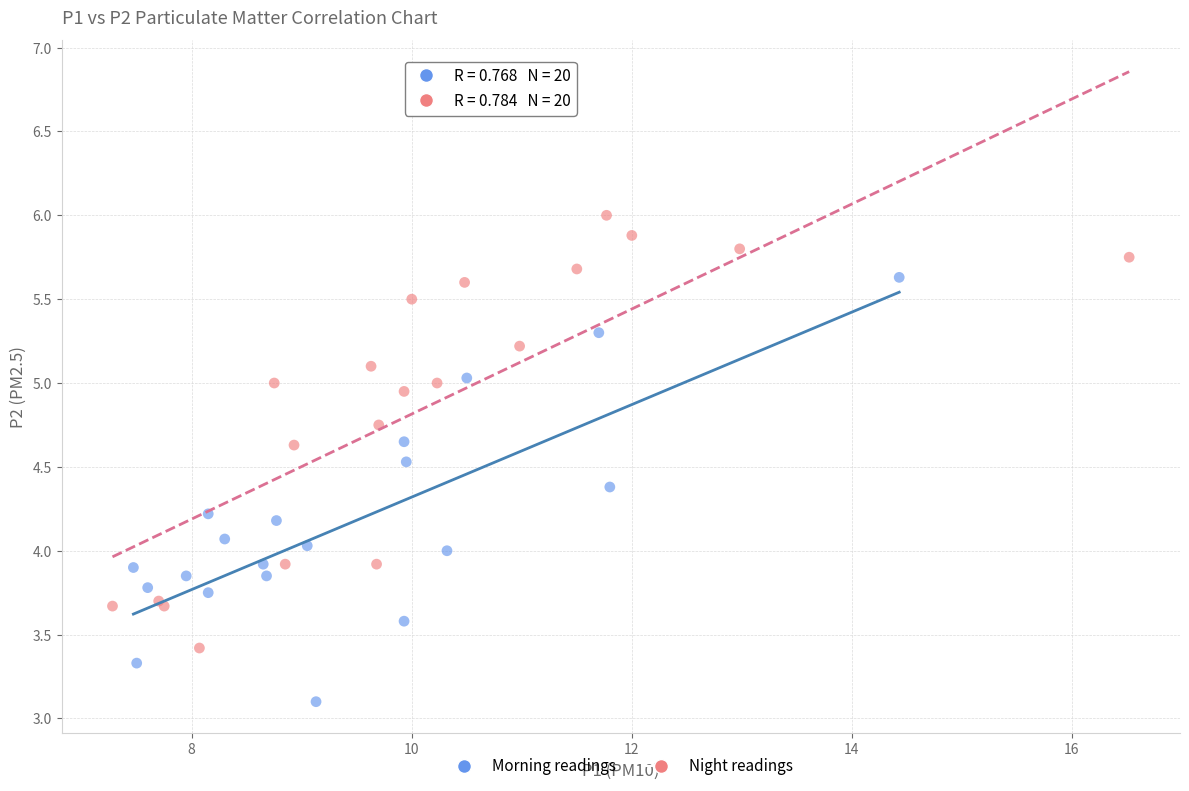

Which series reaches the minimum Y coordinate?

Morning readings